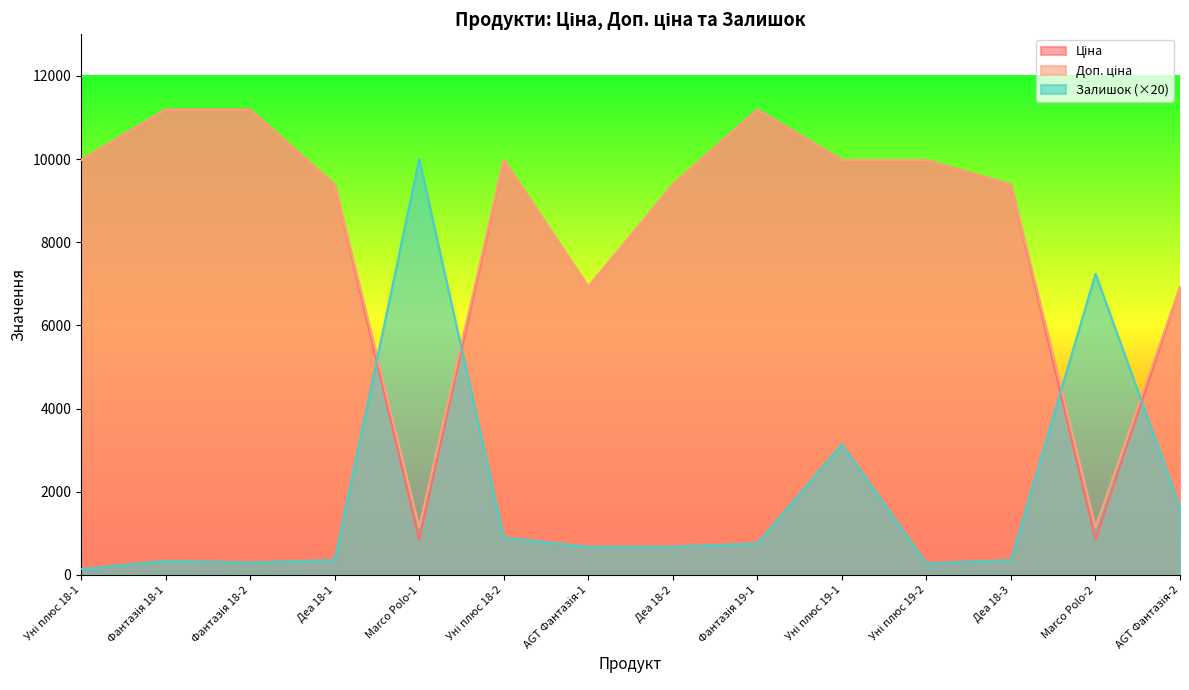

At which category is the sum across all series the highest?

Фантазія 19-1